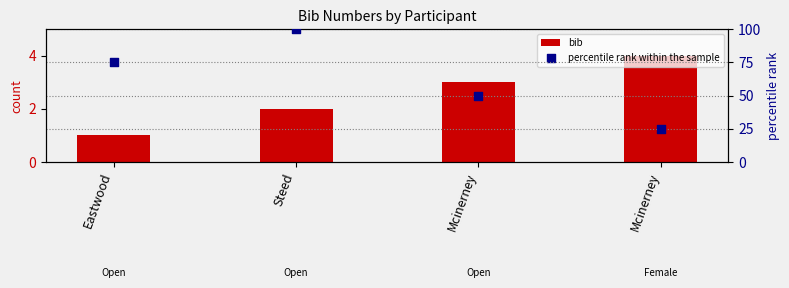

What is the total value across all series at Mcinerney?

53